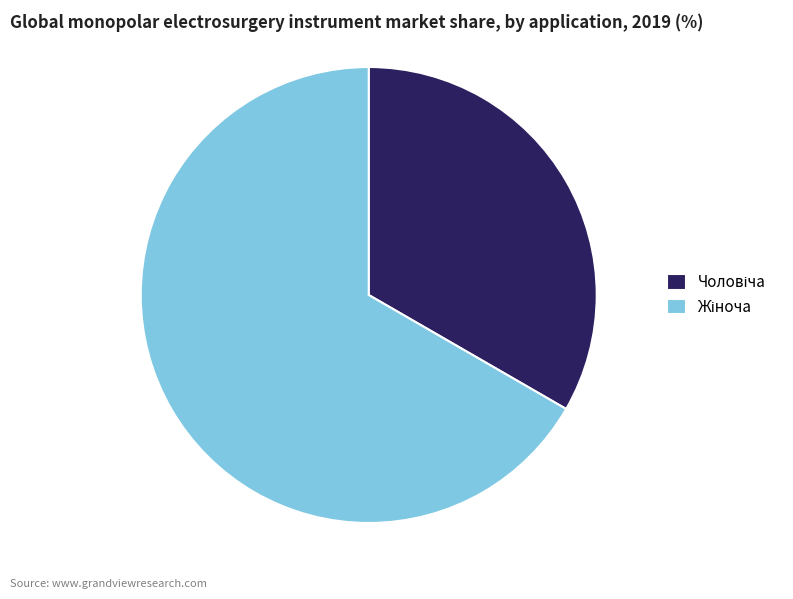

Is there any slice that represents more than half of the pie?

Yes